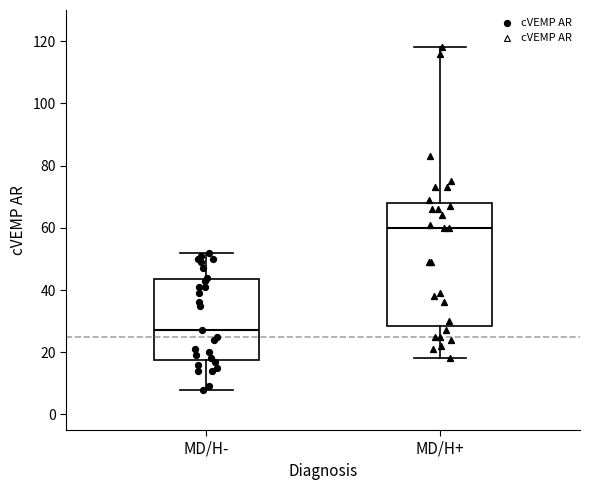

Reading left to right, transcribe this box plot: for each box, give where its median line is, the range the box spans, and where its two whiskers end, as read against the y-axis. The values are not printed on the chart, so give them approximately, as read against the axis.

MD/H-: median 28, box 18 to 44, whiskers 8 to 52
MD/H+: median 60, box 28 to 68, whiskers 18 to 118